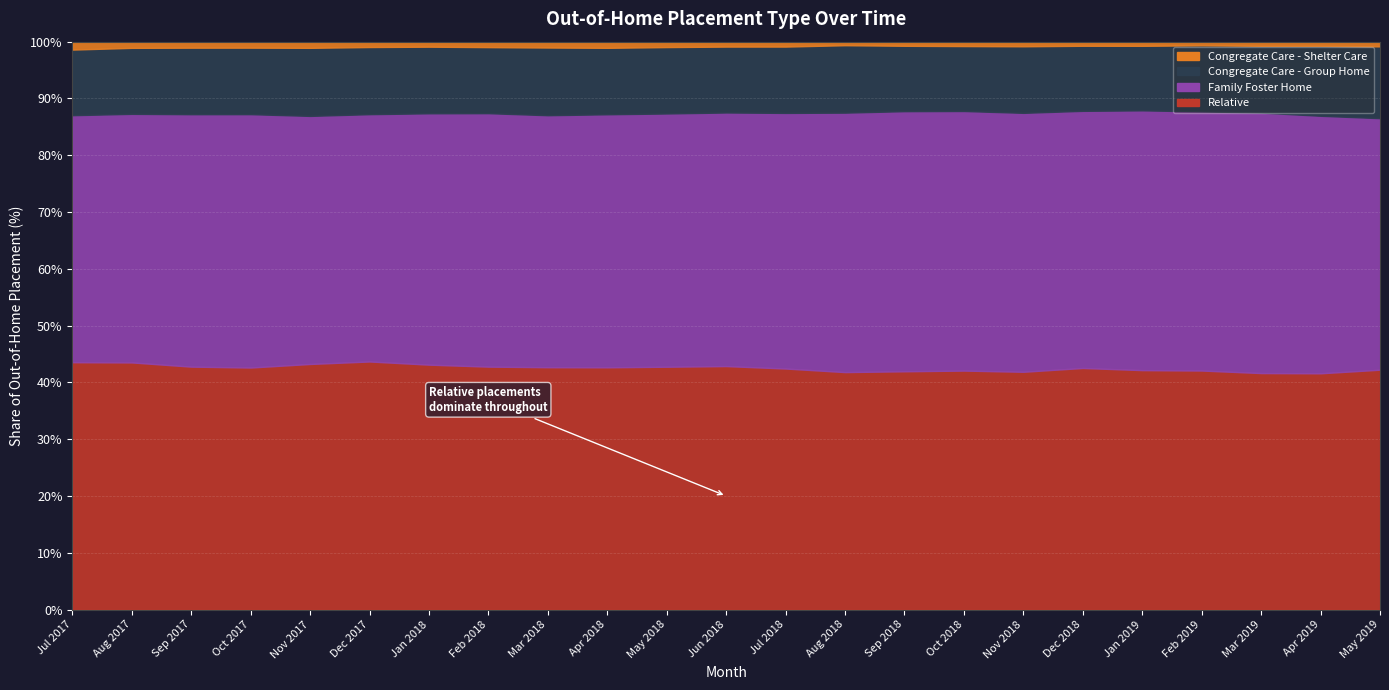

What is the difference between the highest and lowest values at Nov 2018?

5566